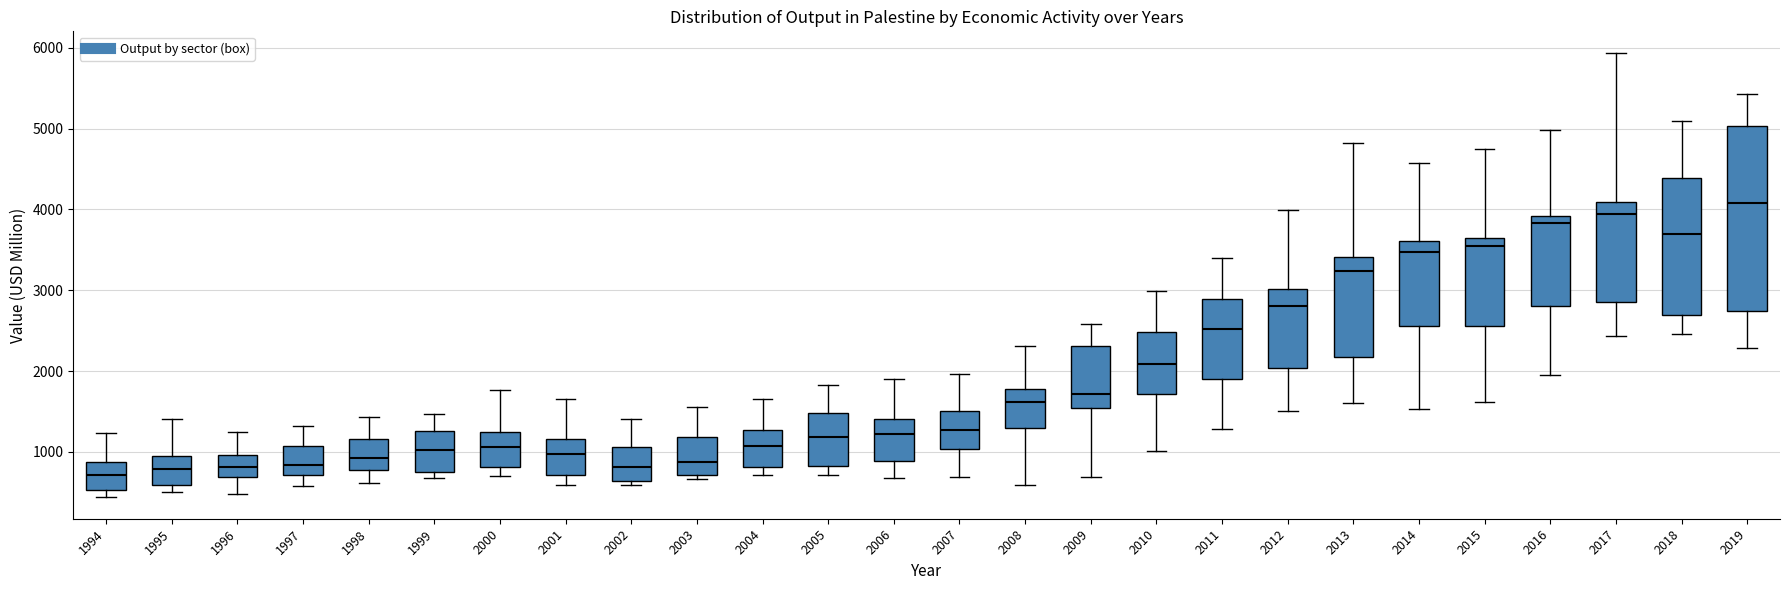

Reading left to right, read every box against the y-axis: the position of its median line, the range the box covers, and the ends of its whiskers. The values are not printed on the chart, so give them approximately, as read against the axis.

1994: median 700, box 500 to 900, whiskers 400 to 1200
1995: median 800, box 600 to 900, whiskers 500 to 1400
1996: median 800, box 700 to 1000, whiskers 500 to 1300
1997: median 800, box 700 to 1100, whiskers 600 to 1300
1998: median 900, box 800 to 1200, whiskers 600 to 1400
1999: median 1000, box 800 to 1300, whiskers 700 to 1500
2000: median 1100, box 800 to 1200, whiskers 700 to 1800
2001: median 1000, box 700 to 1200, whiskers 600 to 1600
2002: median 800, box 600 to 1100, whiskers 600 (just below the box's lower edge) to 1400
2003: median 900, box 700 to 1200, whiskers 700 (just below the box's lower edge) to 1600
2004: median 1100, box 800 to 1300, whiskers 700 to 1700
2005: median 1200, box 800 to 1500, whiskers 700 to 1800
2006: median 1200, box 900 to 1400, whiskers 700 to 1900
2007: median 1300, box 1000 to 1500, whiskers 700 to 2000
2008: median 1600, box 1300 to 1800, whiskers 600 to 2300
2009: median 1700, box 1500 to 2300, whiskers 700 to 2600
2010: median 2100, box 1700 to 2500, whiskers 1000 to 3000
2011: median 2500, box 1900 to 2900, whiskers 1300 to 3400
2012: median 2800, box 2000 to 3000, whiskers 1500 to 4000
2013: median 3200, box 2200 to 3400, whiskers 1600 to 4800
2014: median 3500, box 2600 to 3600, whiskers 1500 to 4600
2015: median 3500, box 2600 to 3600, whiskers 1600 to 4700
2016: median 3800, box 2800 to 3900, whiskers 2000 to 5000
2017: median 3900, box 2800 to 4100, whiskers 2400 to 5900
2018: median 3700, box 2700 to 4400, whiskers 2500 to 5100
2019: median 4100, box 2700 to 5000, whiskers 2300 to 5400